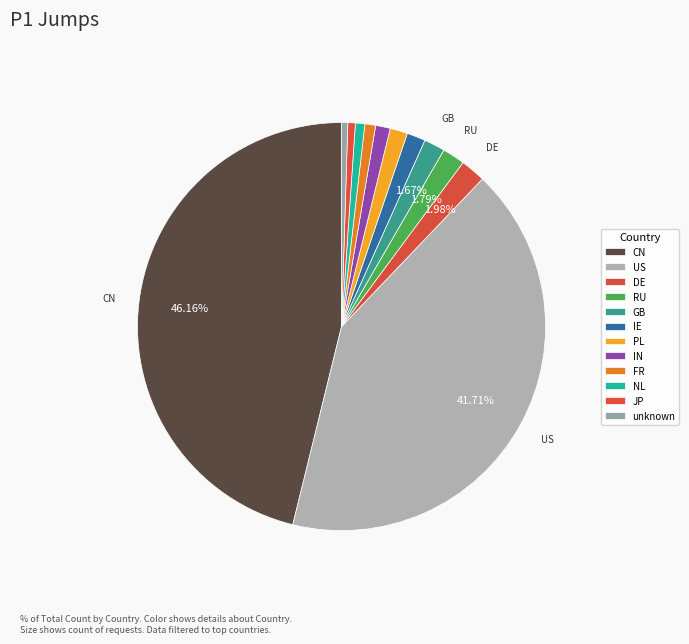

How many slices are in this pie chart?

12